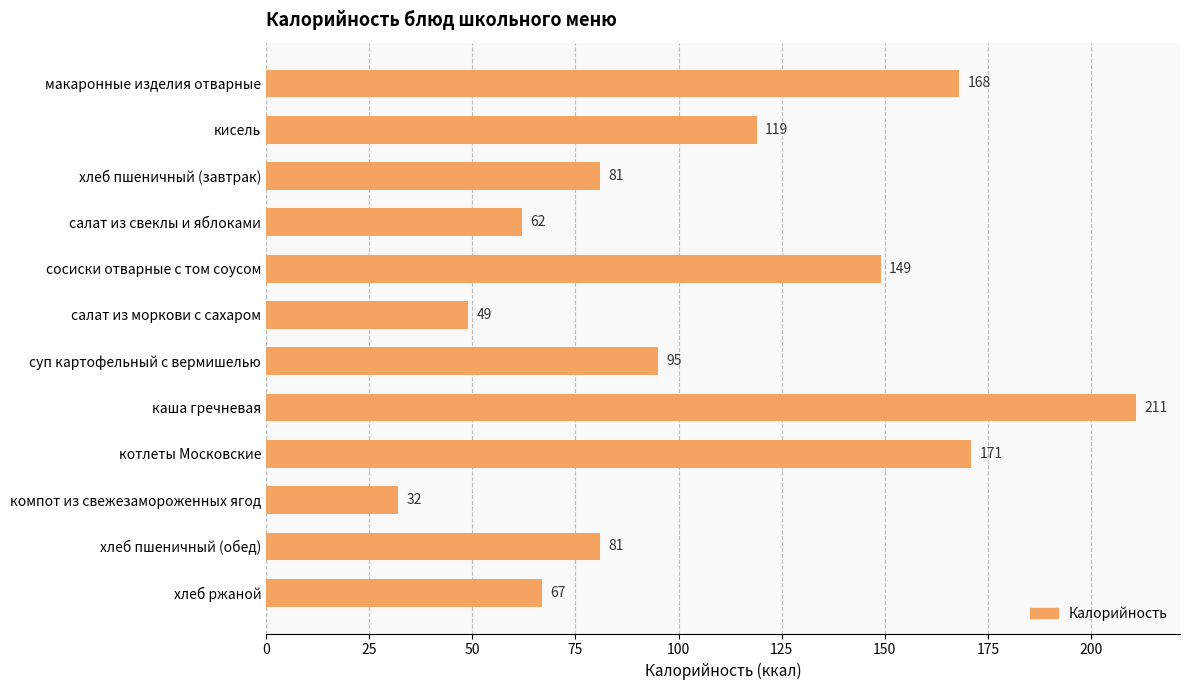

At which category does the chart reach its minimum across all series?

компот из свежезамороженных ягод